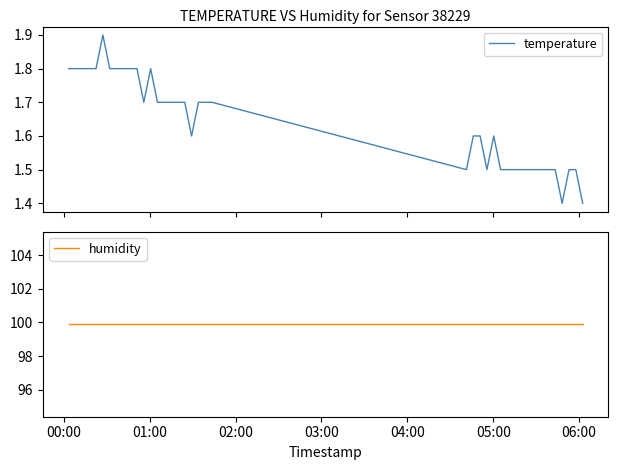

What is the maximum value for temperature?

1.9